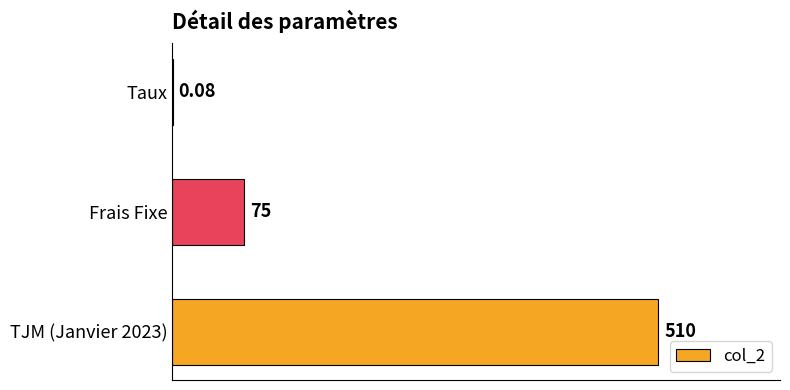

Which has a higher value, Taux or TJM (Janvier 2023)?

TJM (Janvier 2023)